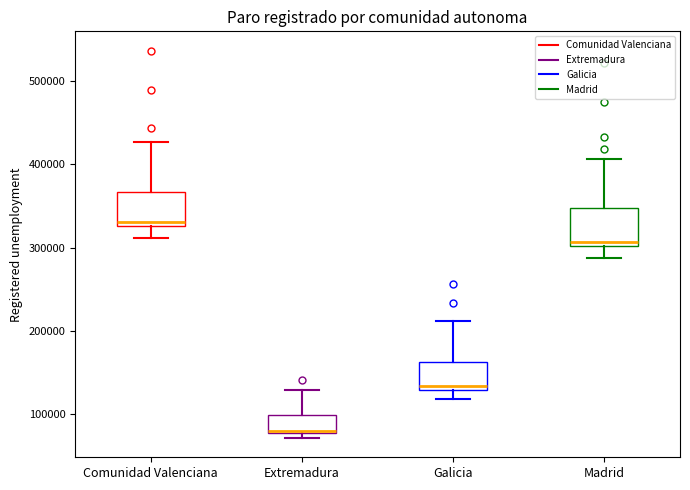

Which box's median line is the lowest?

Extremadura